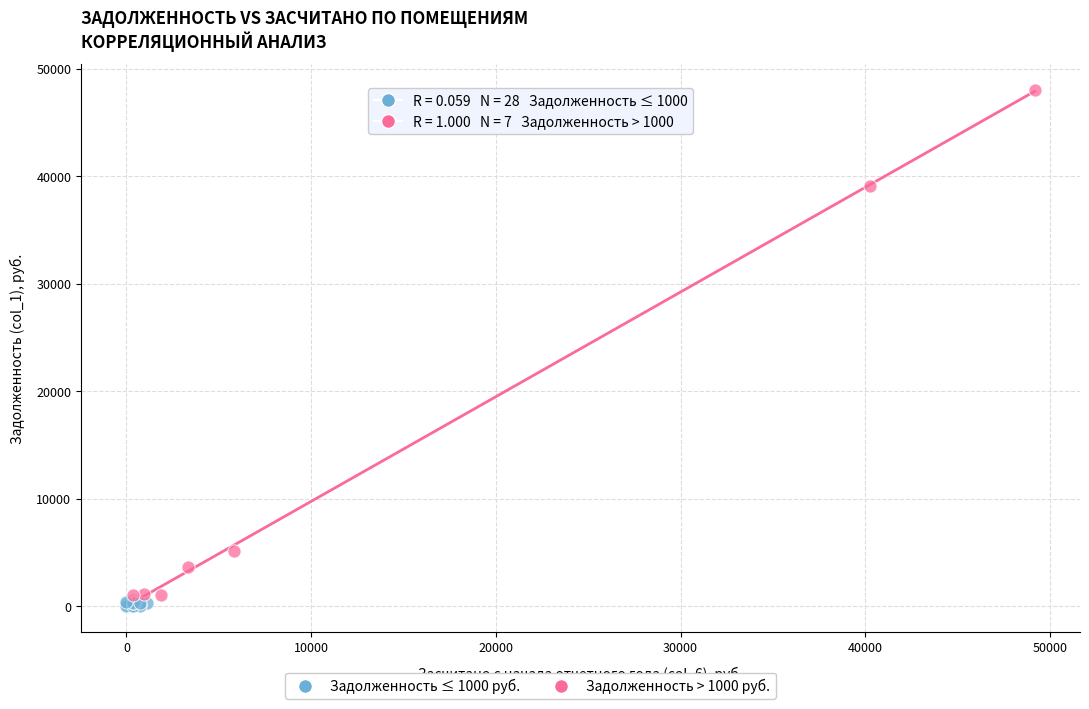

Which series contains the highest Y value?

Задолженность > 1000 руб.